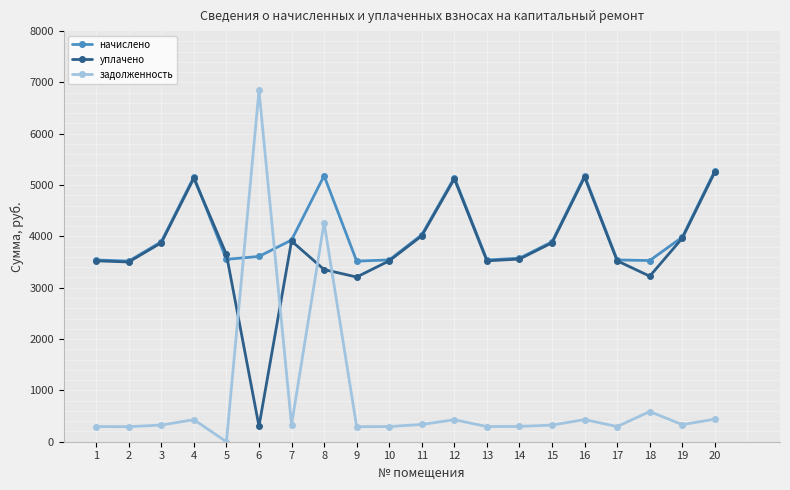

Does the chart display data point markers on the line(s)?

Yes